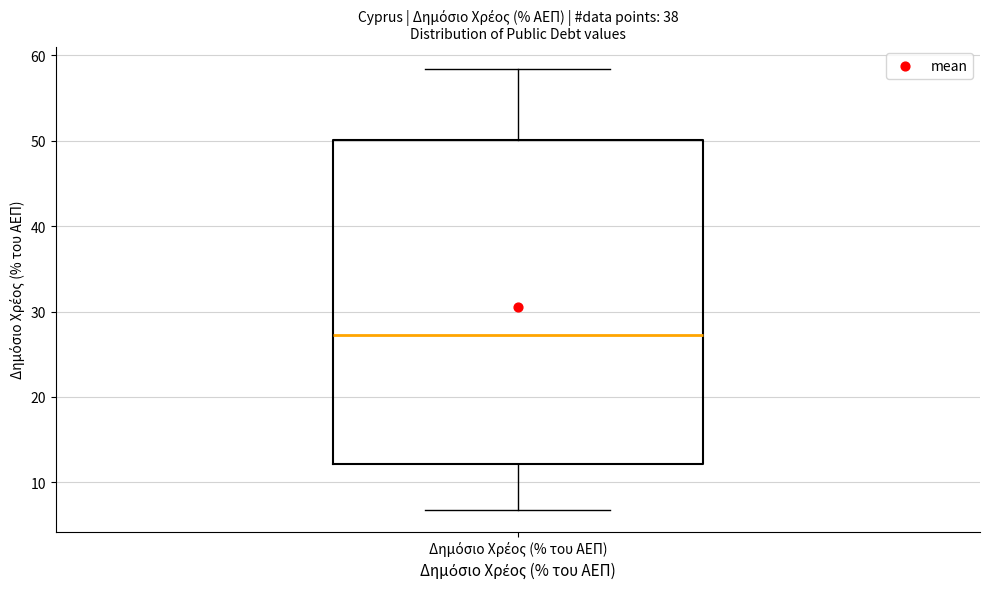

Read this box plot against the y-axis: the position of the median line, the range covered by the box, and the ends of both whiskers. The values are not printed on the chart, so give them approximately, as read against the axis.

median 27, box 12 to 50, whiskers 7 to 58